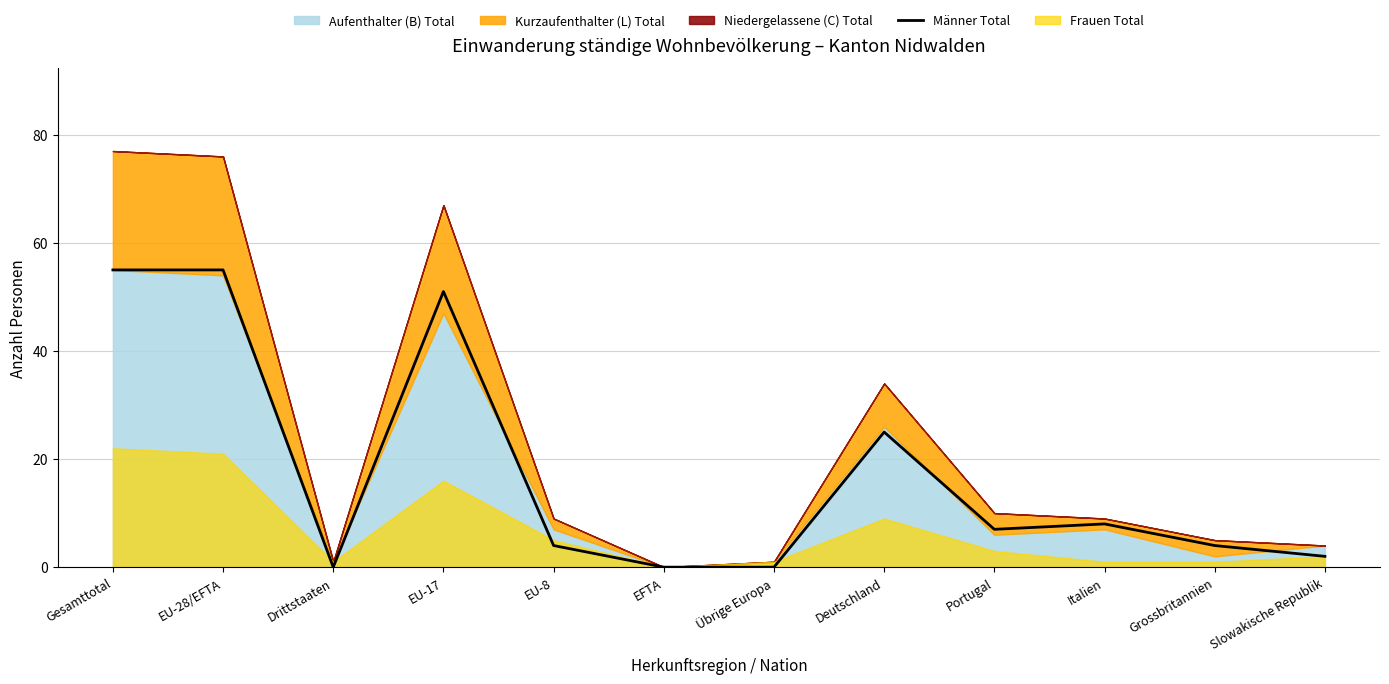

What is the change in value from Übrige Europa to Portugal?

+7